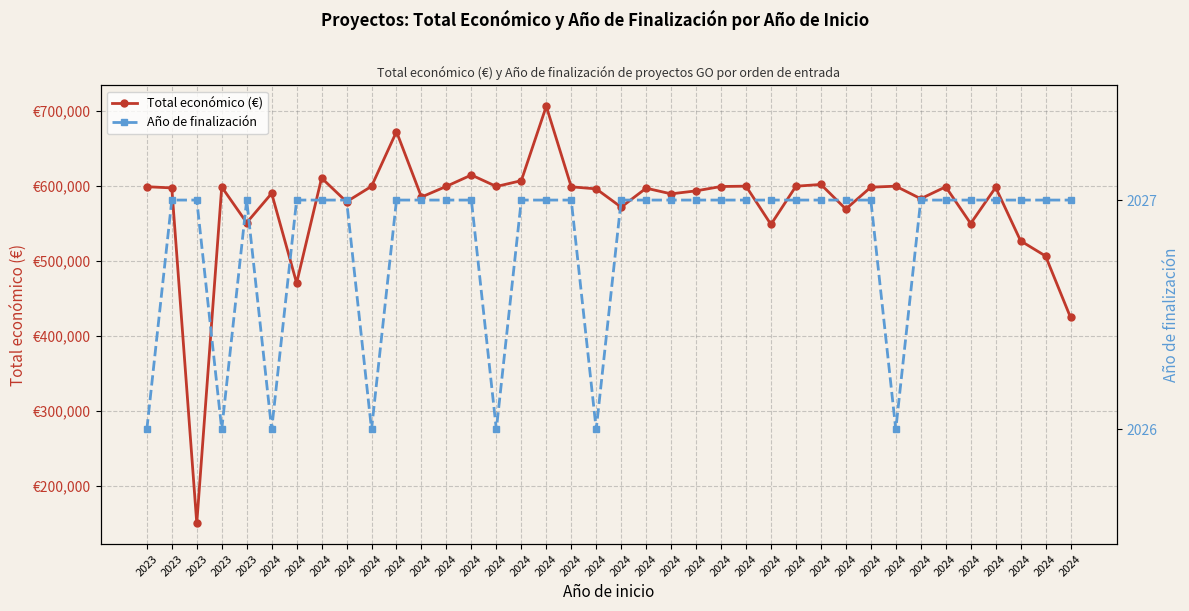

Reading left to right, list all the values displayed in this chart.

Total económico (€): 2023=599262	2023=597651	2023=150000	2023=598909	2023=551196	2024=590382	2024=470675	2024=610889	2024=579152	2024=599779	2024=672807	2024=585460	2024=599792	2024=614907	2024=599584	2024=607342	2024=706697	2024=599131	2024=596384	2024=571965	2024=597320	2024=589731	2024=593715	2024=599540	2024=599986	2024=548889	2024=599898	2024=602295	2024=569416	2024=598609	2024=599992	2024=583223	2024=599134	2024=550111	2024=598303	2024=526962	2024=506703	2024=424720
Año de finalización: 2023=2026	2023=2027	2023=2027	2023=2026	2023=2027	2024=2026	2024=2027	2024=2027	2024=2027	2024=2026	2024=2027	2024=2027	2024=2027	2024=2027	2024=2026	2024=2027	2024=2027	2024=2027	2024=2026	2024=2027	2024=2027	2024=2027	2024=2027	2024=2027	2024=2027	2024=2027	2024=2027	2024=2027	2024=2027	2024=2027	2024=2026	2024=2027	2024=2027	2024=2027	2024=2027	2024=2027	2024=2027	2024=2027